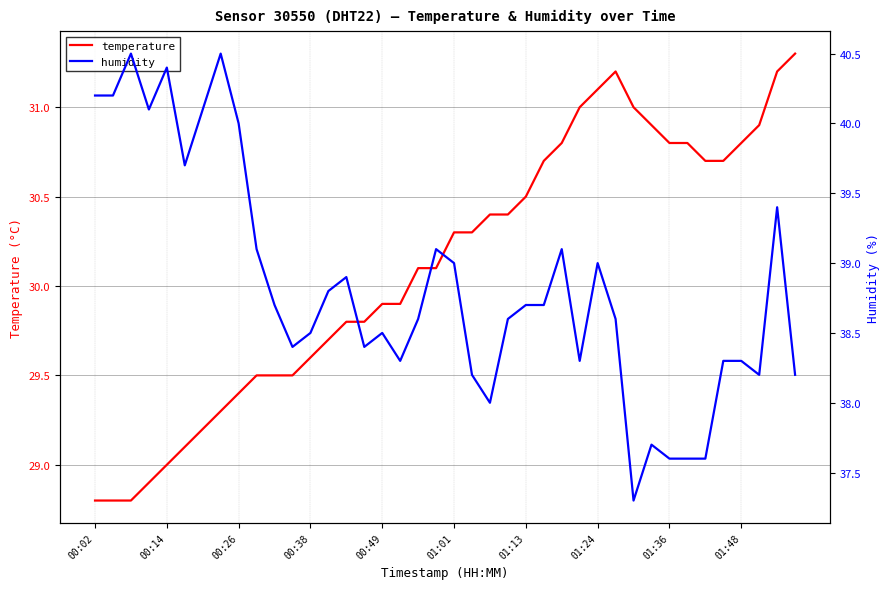

True or false: temperature and humidity intersect in this chart.

False